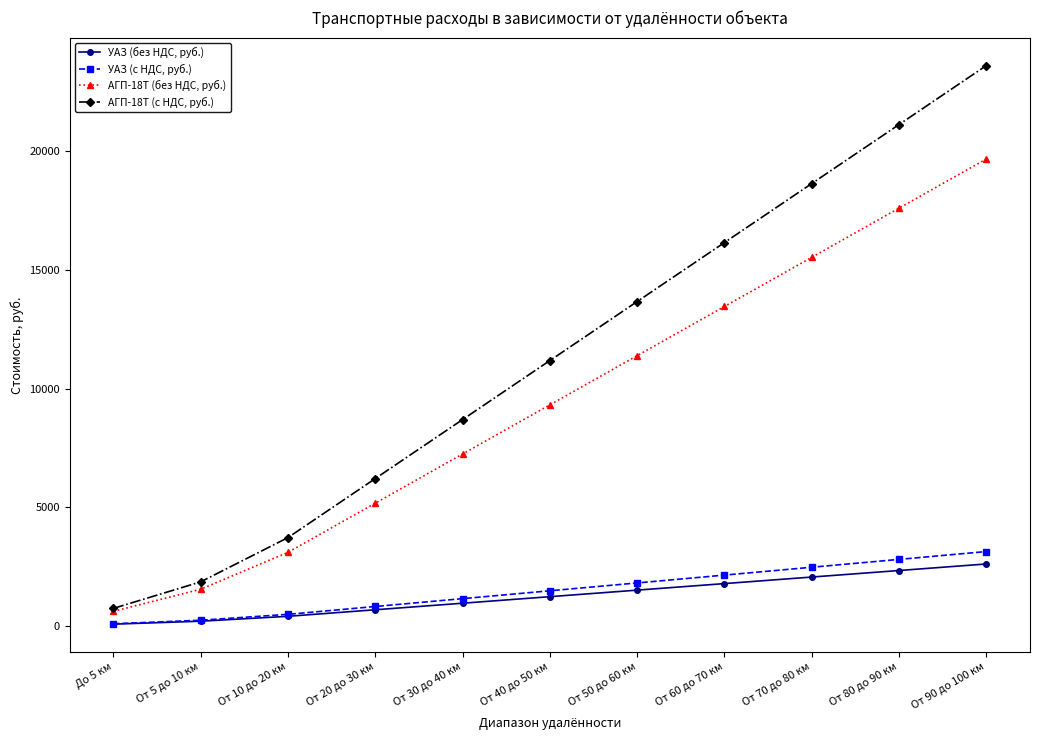

True or false: УАЗ (без НДС, руб.) and АГП-18Т (без НДС, руб.) intersect in this chart.

False